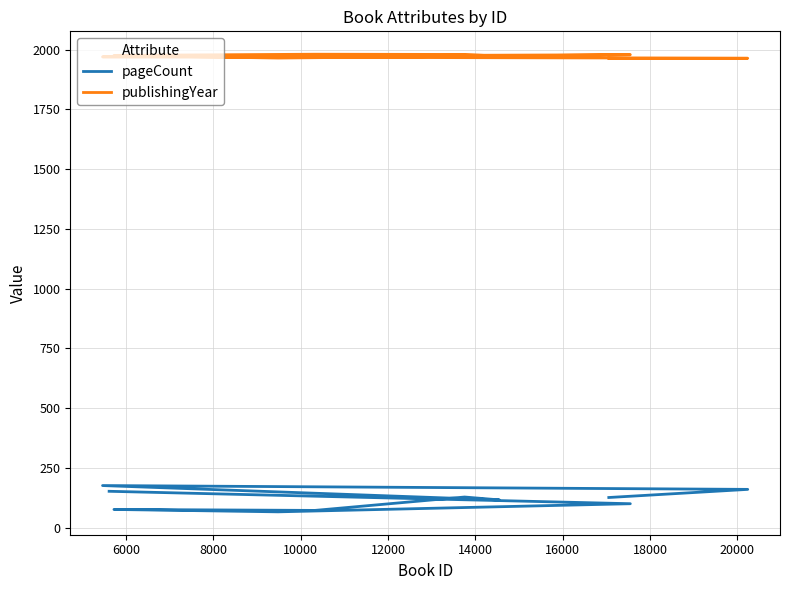

How many data points does each series have?

10